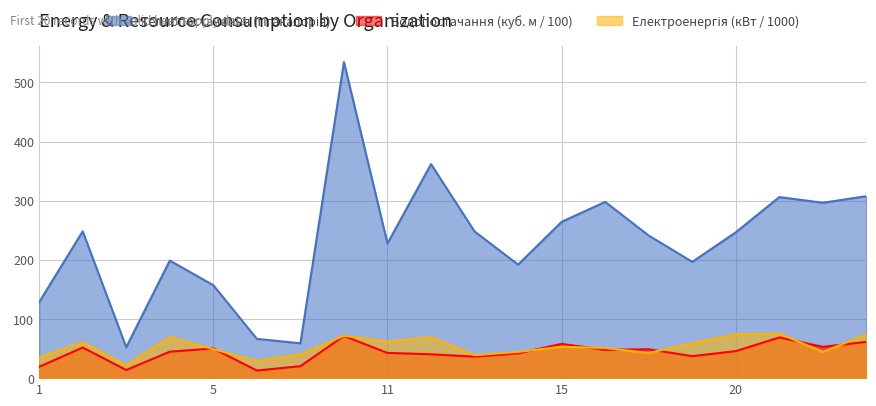

At how many categories does at least one series exceed 376?

1